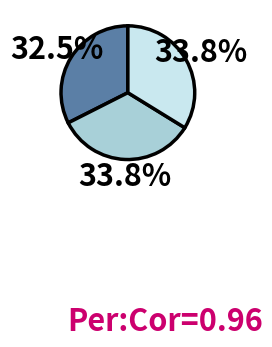

Is there any slice that represents more than half of the pie?

No